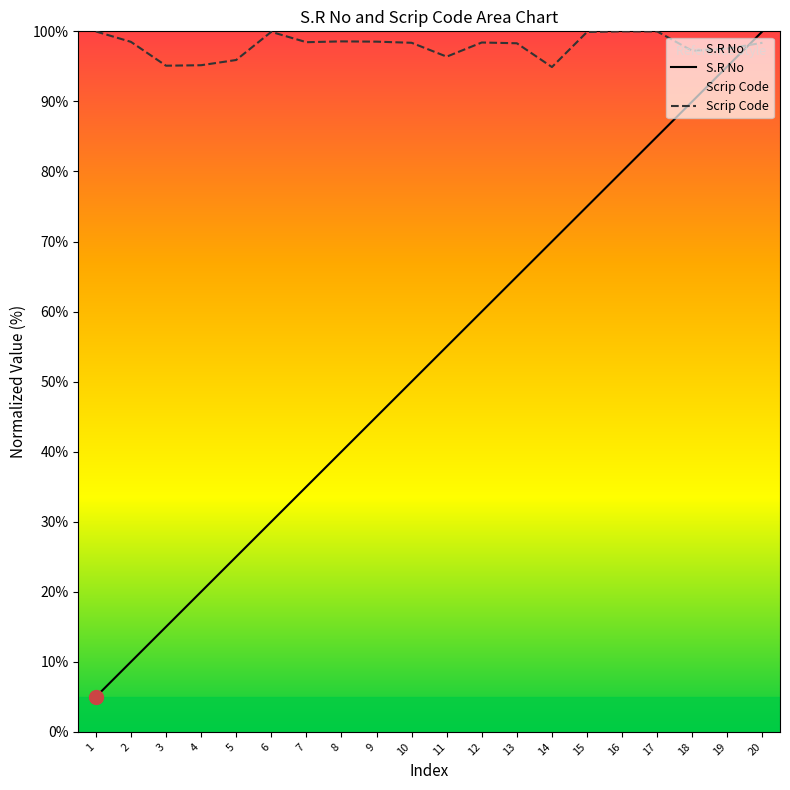

What is the difference between the maximum and minimum values in the Scrip Code series?

5.1